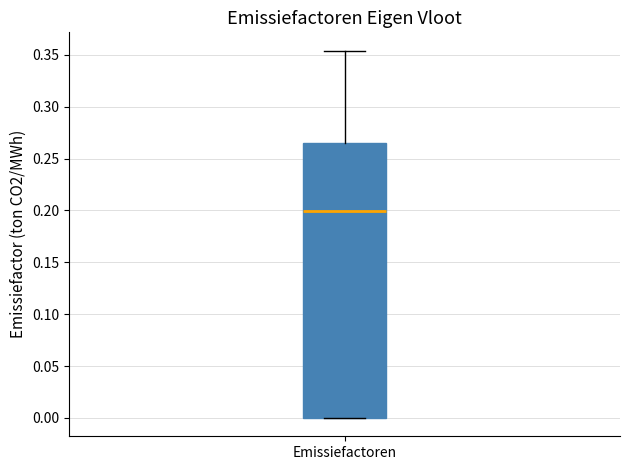

Read this box plot against the y-axis: the position of the median line, the range covered by the box, and the ends of both whiskers. The values are not printed on the chart, so give them approximately, as read against the axis.

median 0.200, box 0.000 to 0.265, whiskers 0.000 to 0.355